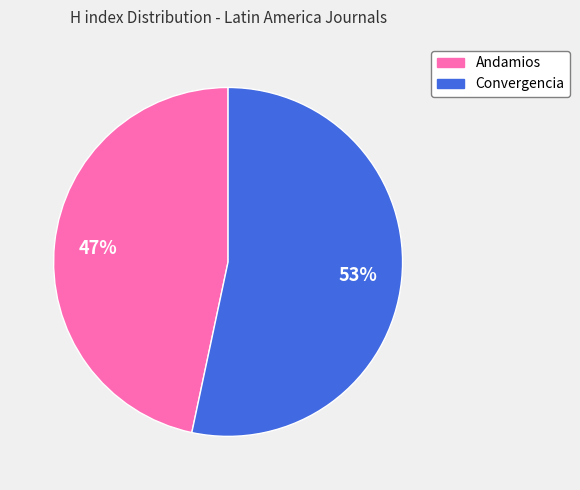

To the nearest percent, what percentage of the pie is Convergencia?

53%